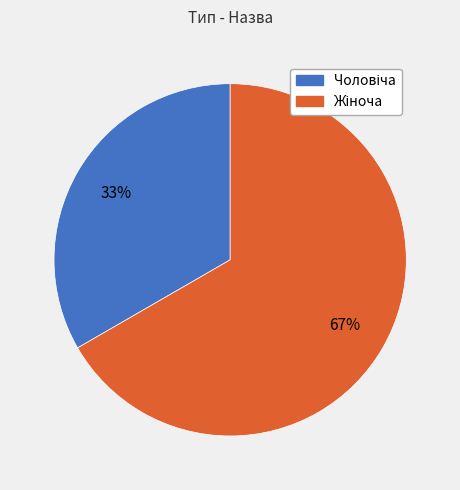

To the nearest percent, what is the average slice percentage?

50%